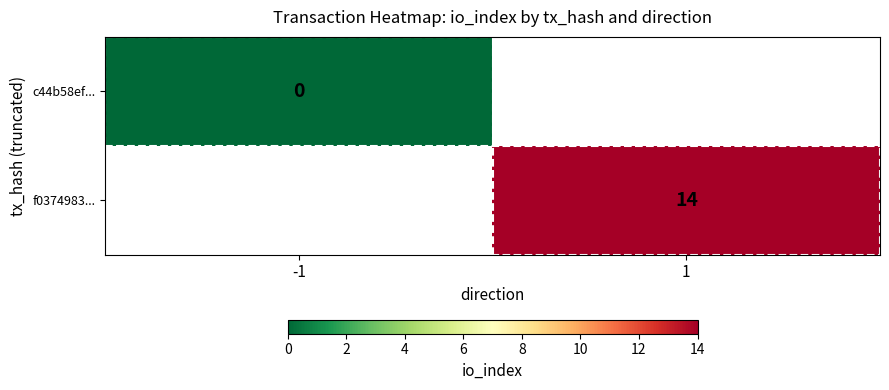

Is it true that f0374983... equals 22 at 1?

False